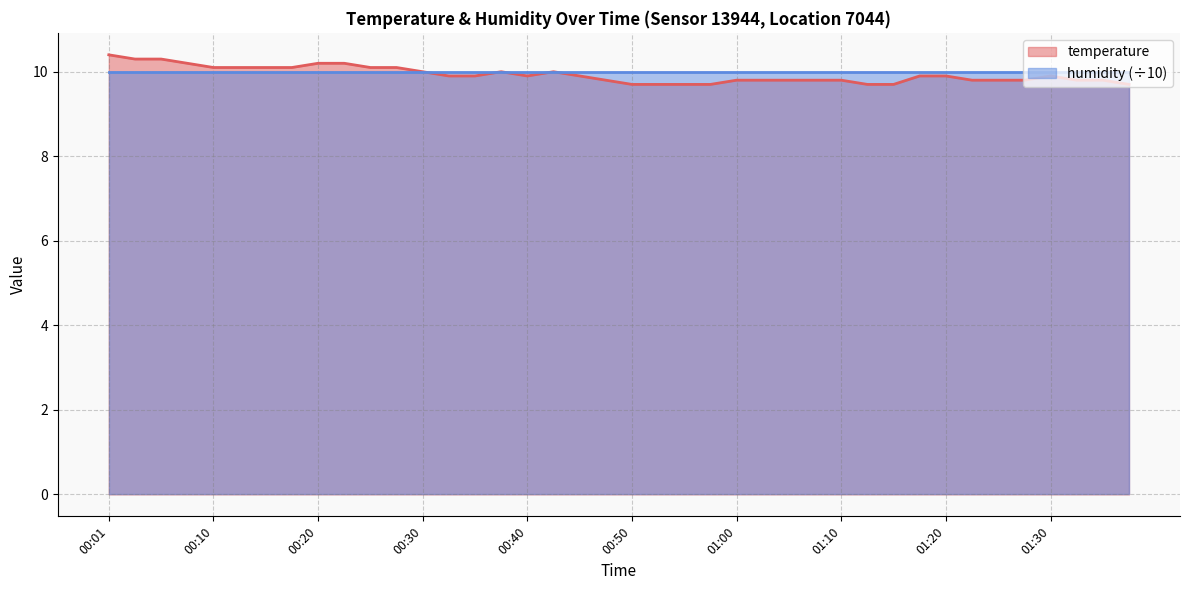

The value at 01:33 is 14.0. True or false?

False